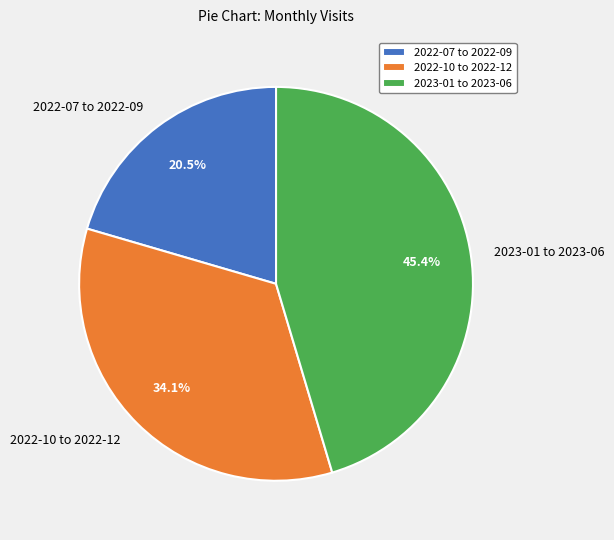

Between 2022-10 to 2022-12 and 2022-07 to 2022-09, which is larger?

2022-10 to 2022-12